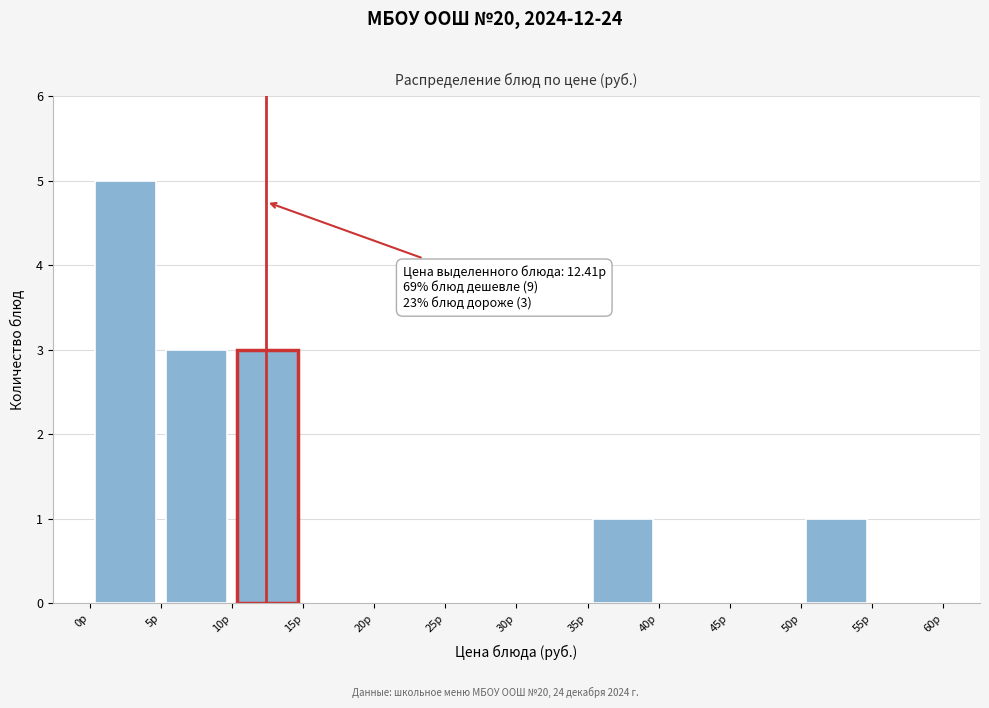

Which range on the x-axis has the tallest bar?

0 to 5